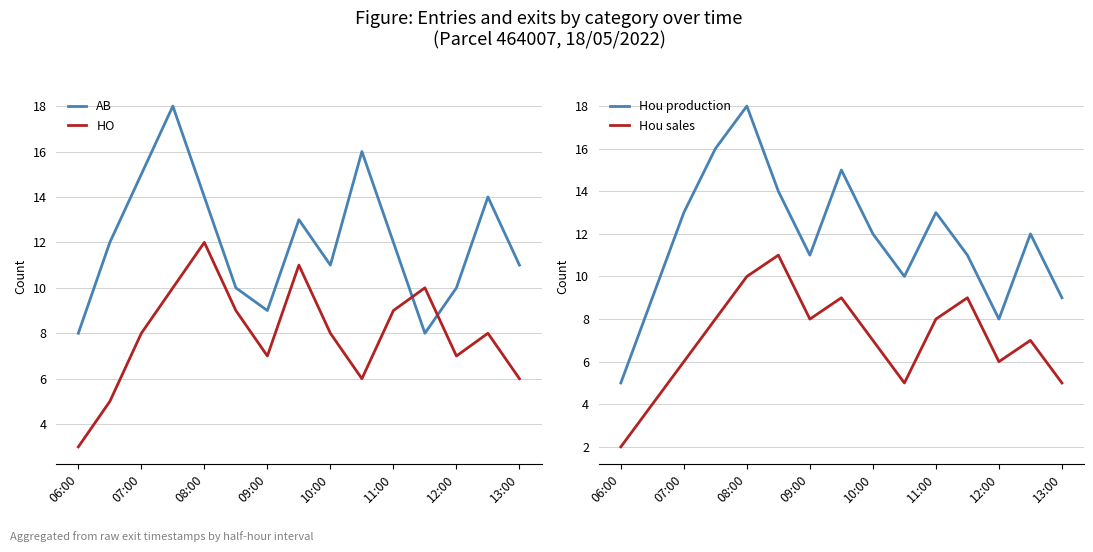

Is it true that Hou production equals 18 at 12:00?

False